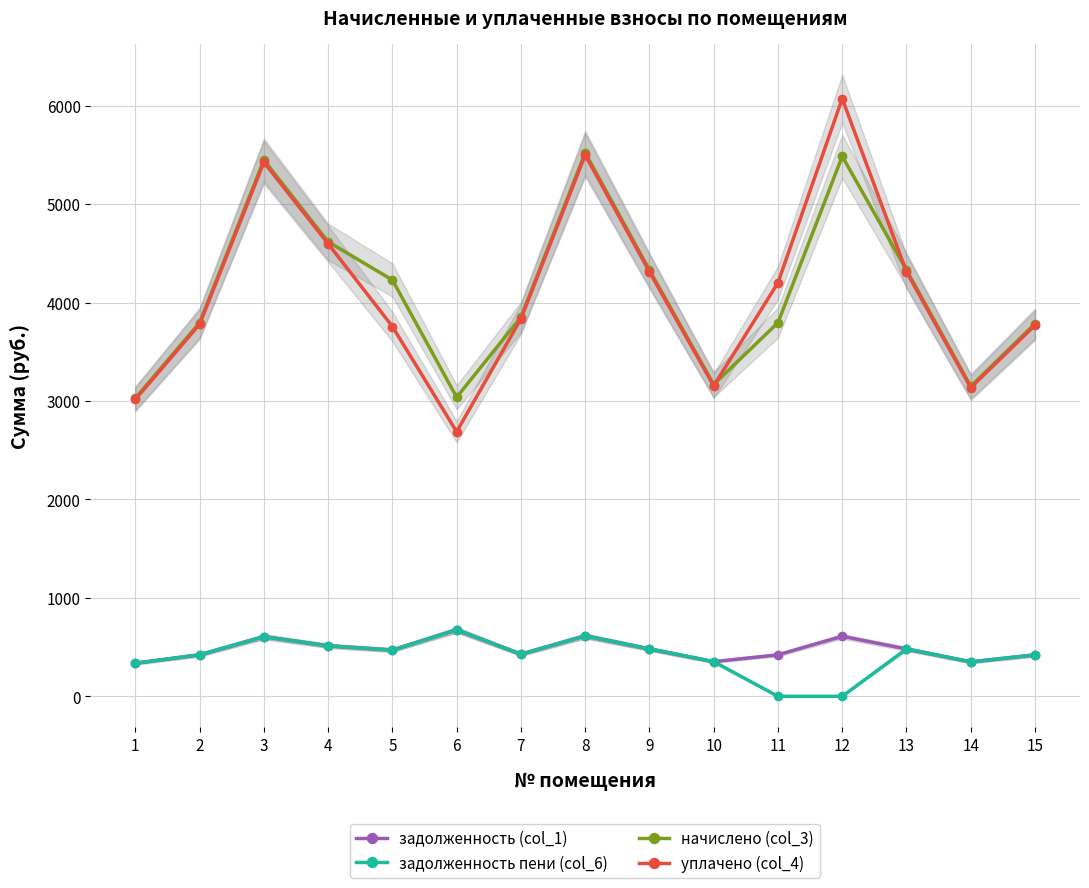

The value of уплачено (col_4) at 7 is 5705.6. True or false?

False